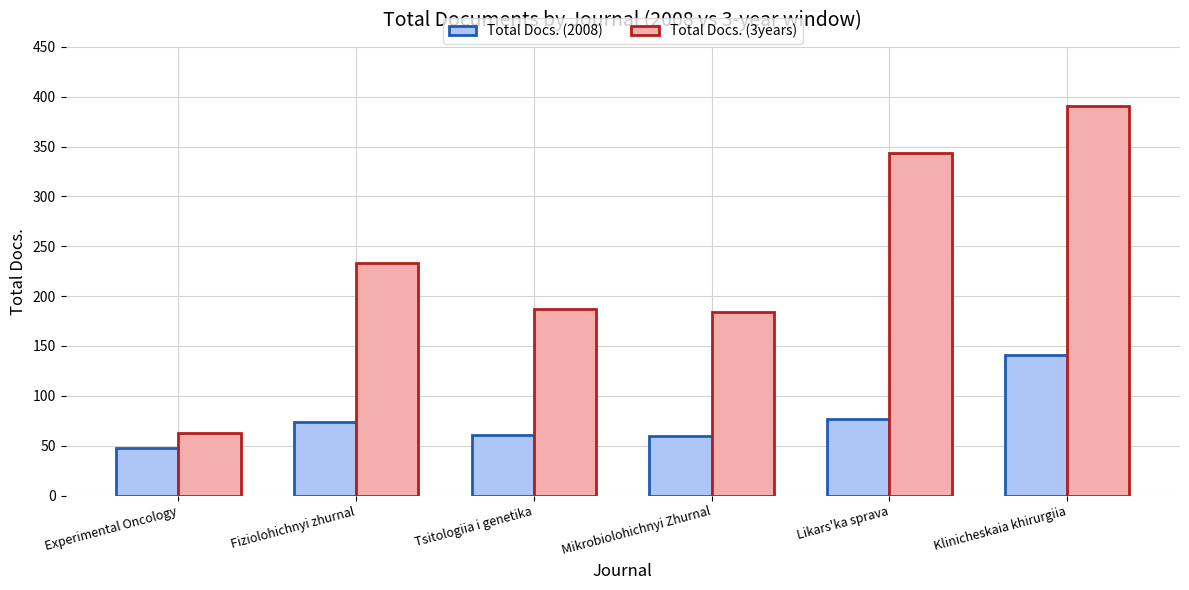

At Mikrobiolohichnyi Zhurnal, list the series in order from smallest to largest.

Total Docs. (2008), Total Docs. (3years)